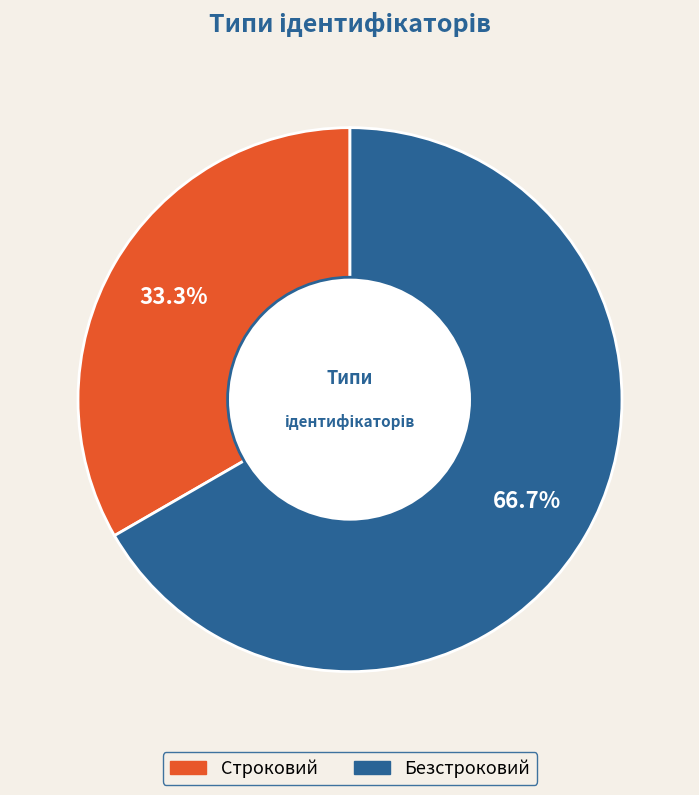

Is it true that Безстроковий is 56% of the pie?

False